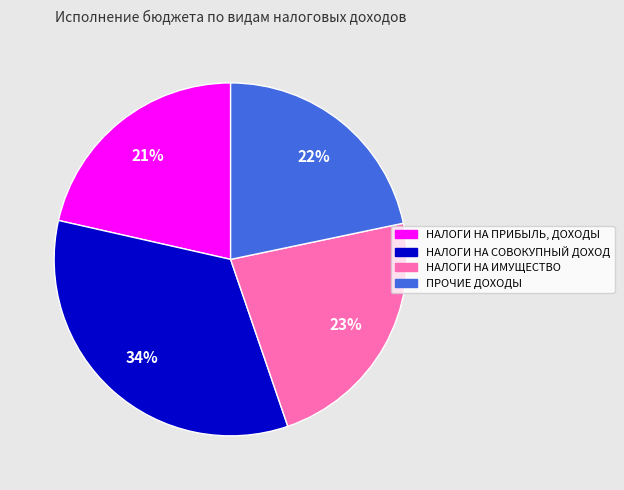

Does НАЛОГИ НА ПРИБЫЛЬ, ДОХОДЫ account for over 50% of the chart?

No